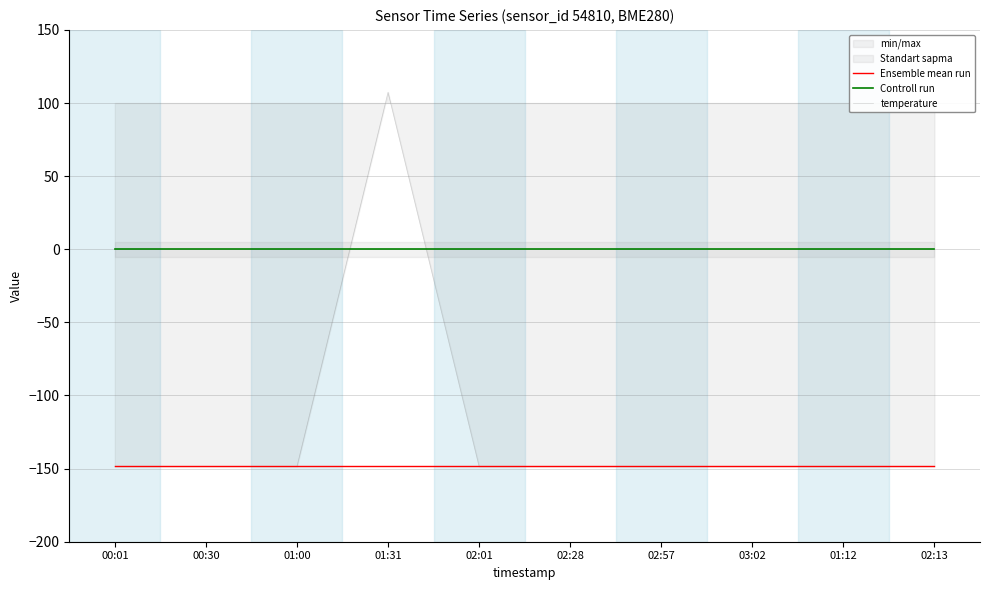

What are all the series names shown in the legend?

Ensemble mean run, Controll run, temperature